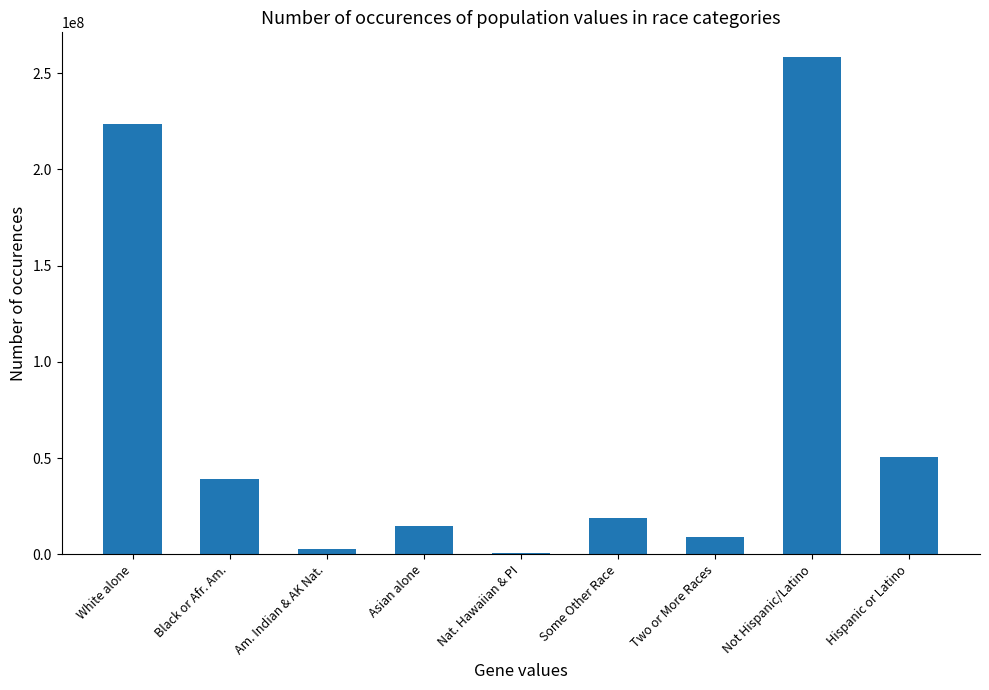

How many categories are shown in the chart?

9